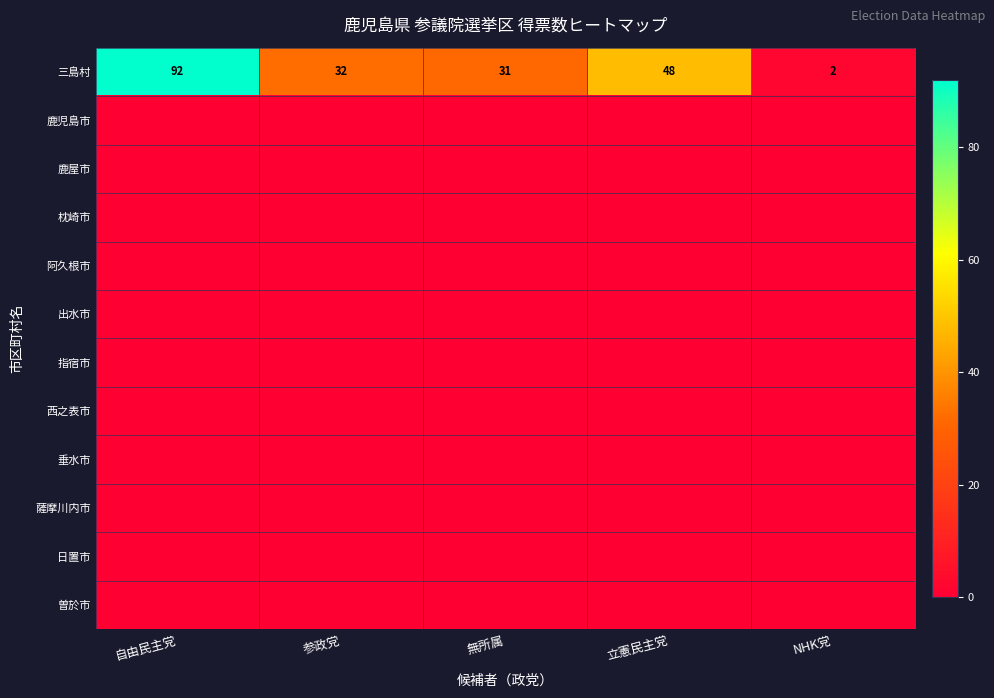

The 三島村 series shows 74 at 立憲民主党. True or false?

False